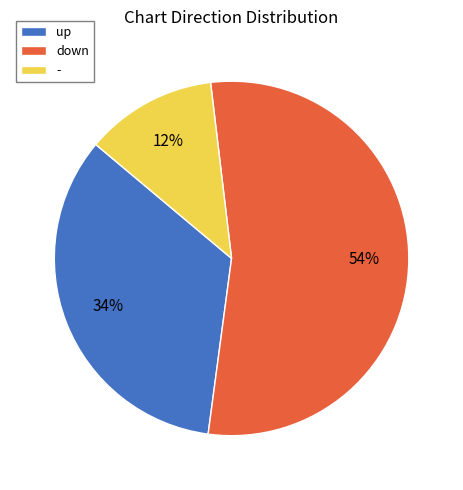

Which slice is the largest?

down